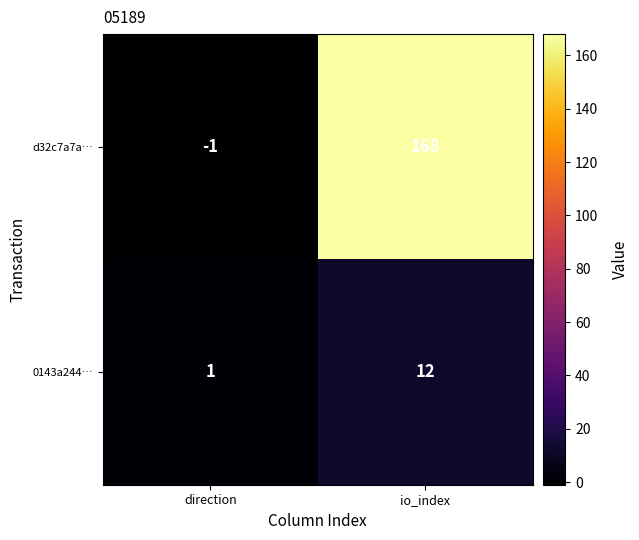

What is the maximum value shown in the chart?

168